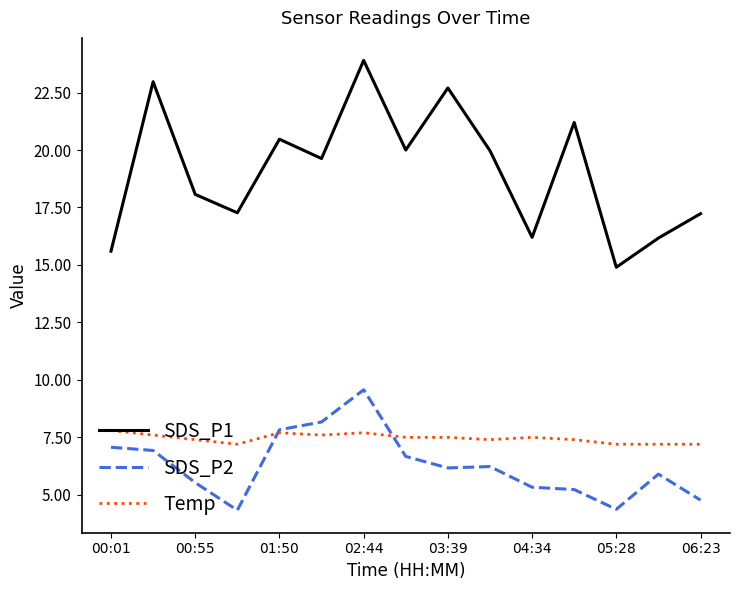

True or false: SDS_P2 and SDS_P1 cross at least once.

False